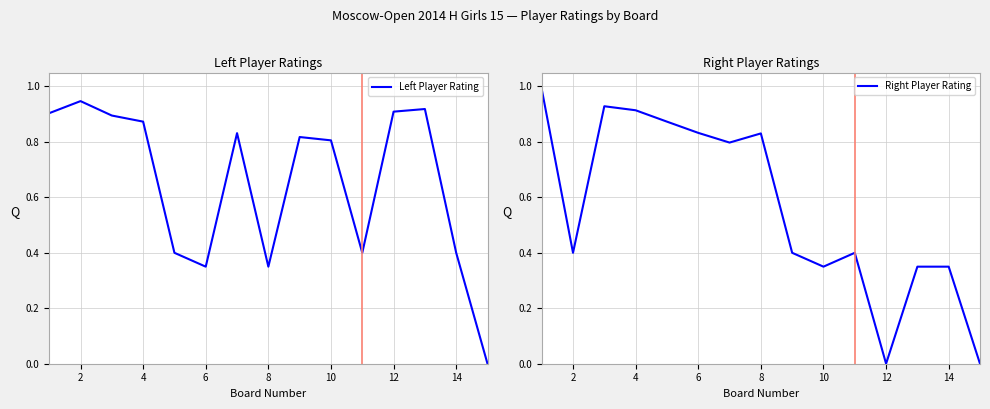

True or false: Right Player Rating has a value of 0.6 at 4.

False